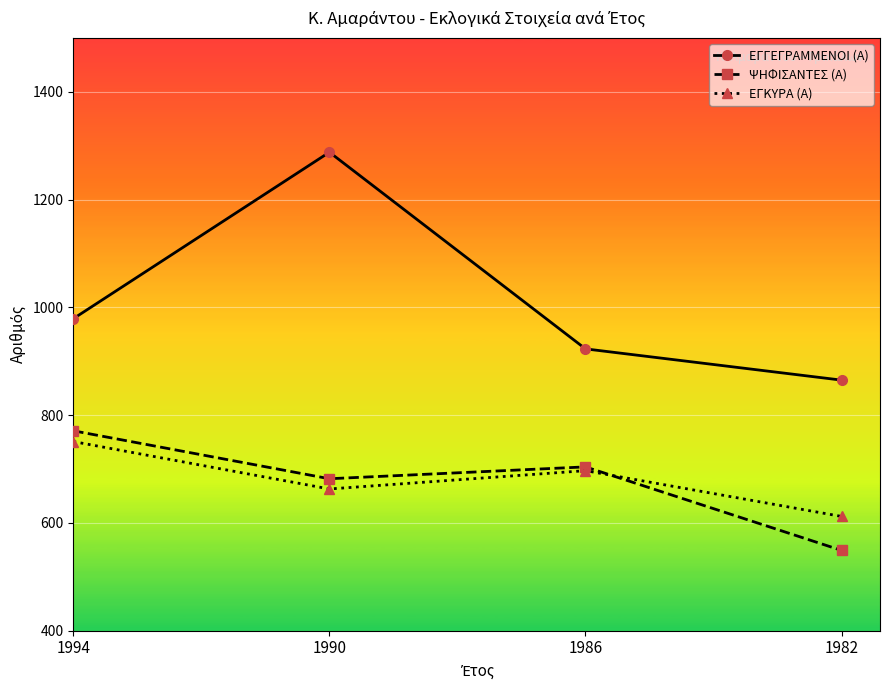

Which series has the largest total across all categories?

ΕΓΓΕΓΡΑΜΜΕΝΟΙ (Α)